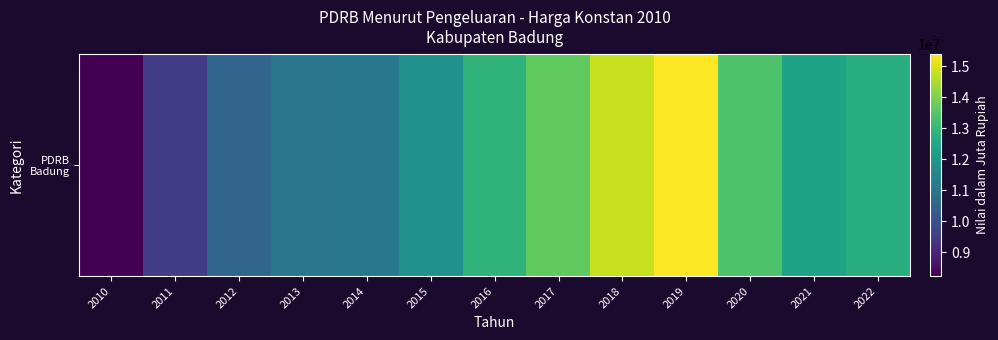

At which category does the chart reach its minimum across all series?

2010